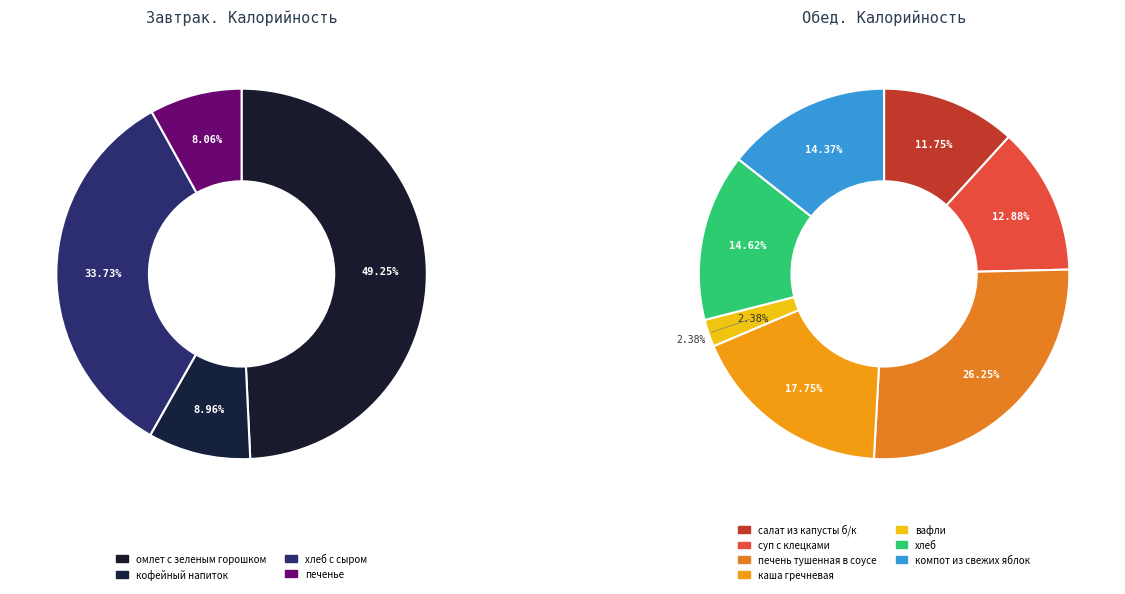

Does хлеб represent more than half of the total?

No